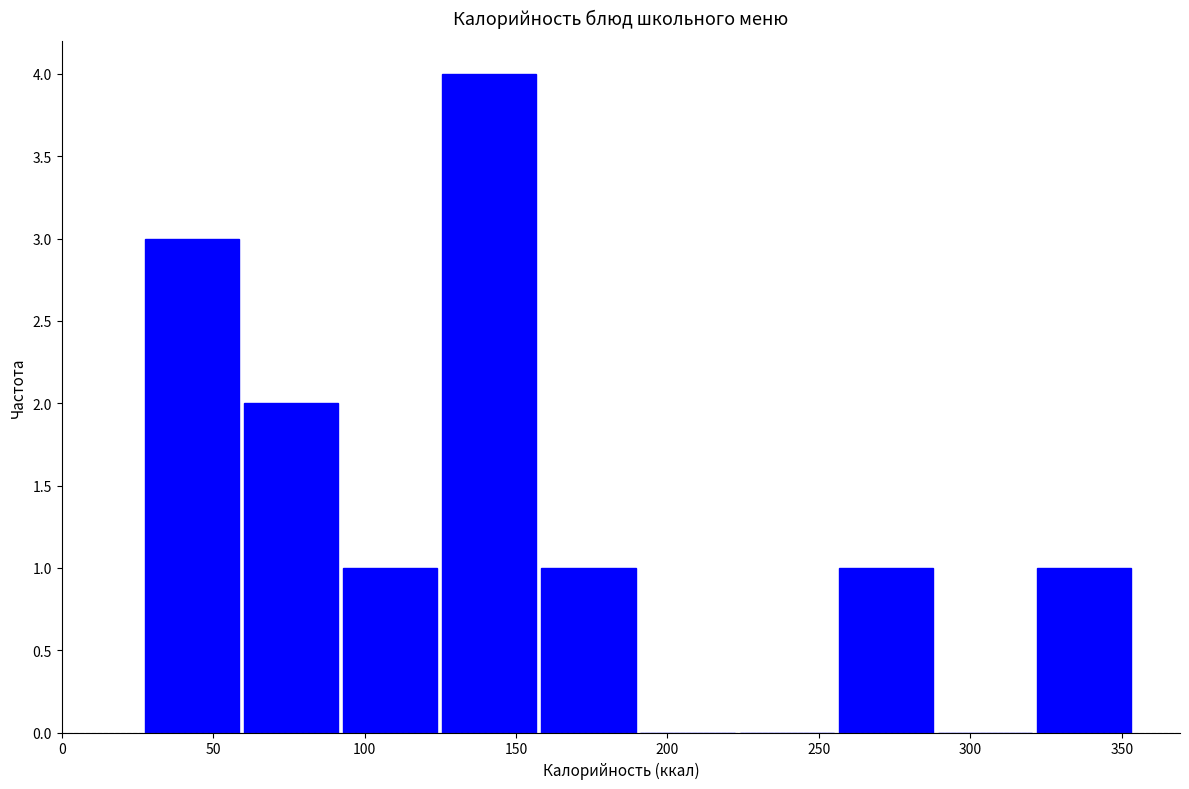

What is the height of the bar covering 25 to 60 on the x-axis? Neither the bar edges nor the heights are printed on the chart, so give them approximately, as read against the axes.

3